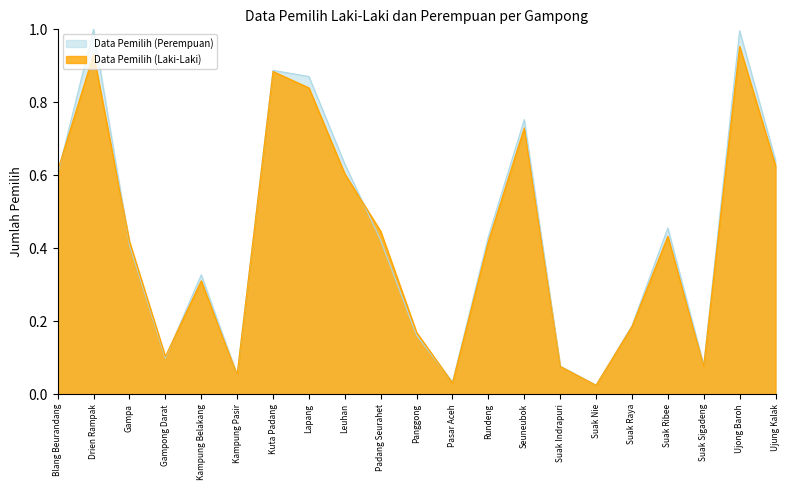

Reading right to left, list all the values displayed in this chart.

Data Pemilih (Perempuan): 0.6	1.0	0.1	0.5	0.2	0.0	0.1	0.8	0.4	0.0	0.2	0.4	0.6	0.9	0.9	0.1	0.3	0.1	0.4	1.0	0.6
Data Pemilih (Laki-Laki): 0.6	1.0	0.1	0.4	0.2	0.0	0.1	0.7	0.4	0.0	0.2	0.4	0.6	0.8	0.9	0.1	0.3	0.1	0.4	0.9	0.6